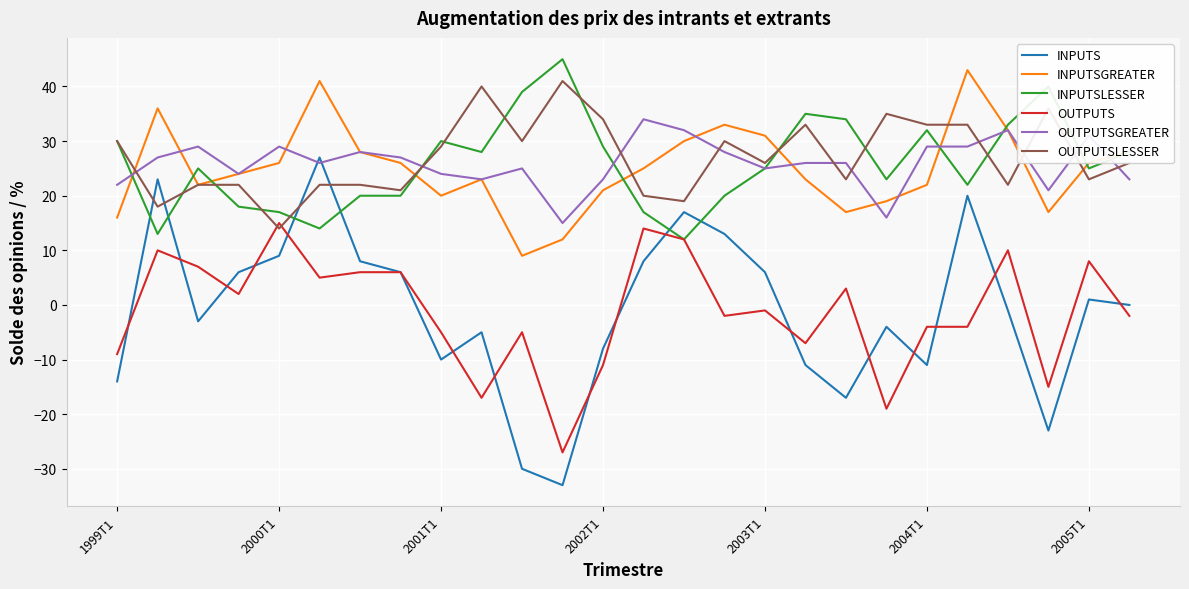

True or false: INPUTSGREATER and OUTPUTSLESSER intersect in this chart.

True